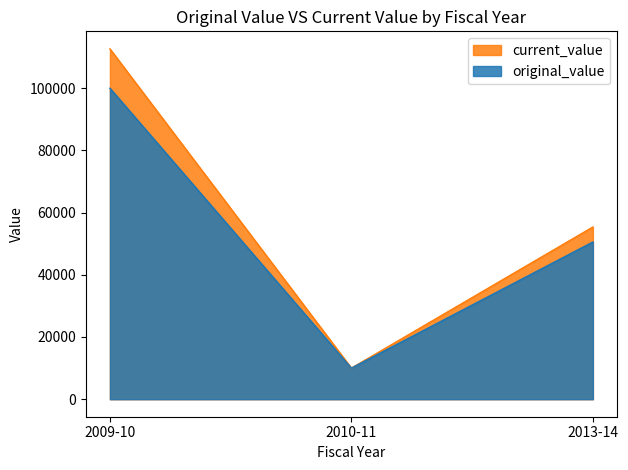

At which category is the sum across all series the highest?

2009-10